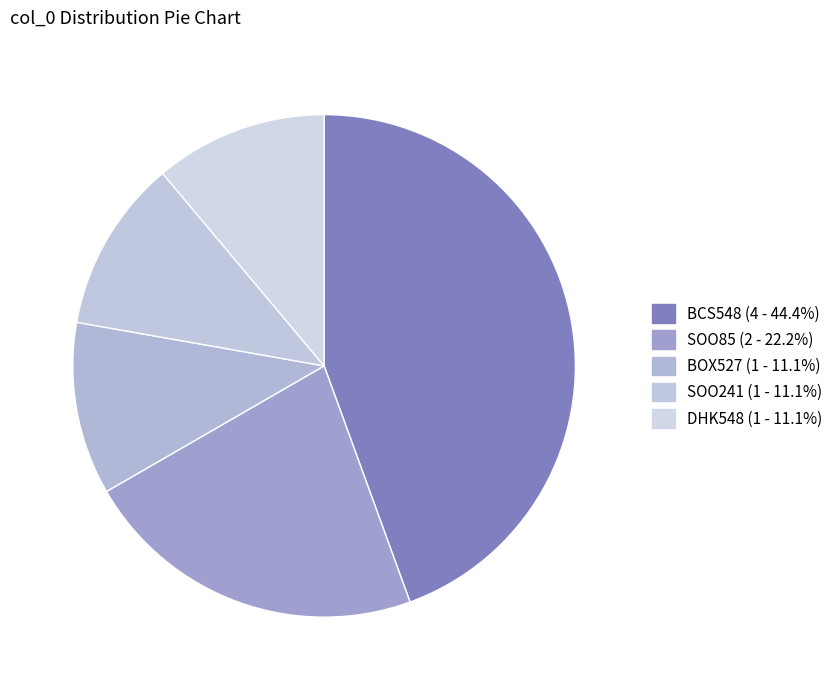

Combined, what portion of the pie is SOO85 and BCS548?

66.7%